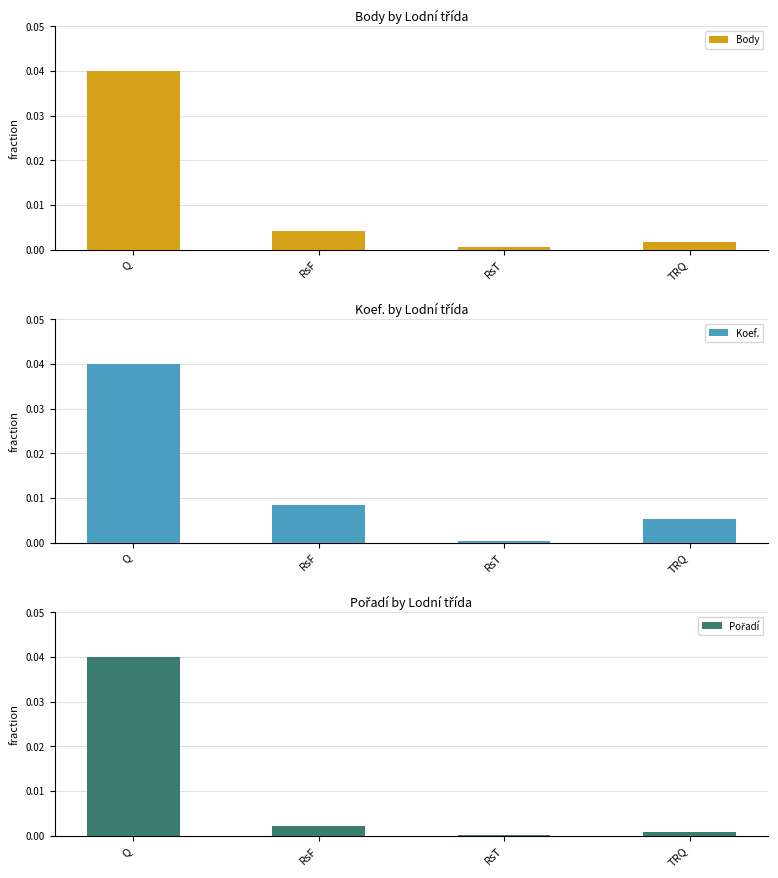

Count the number of categories in the chart.

4